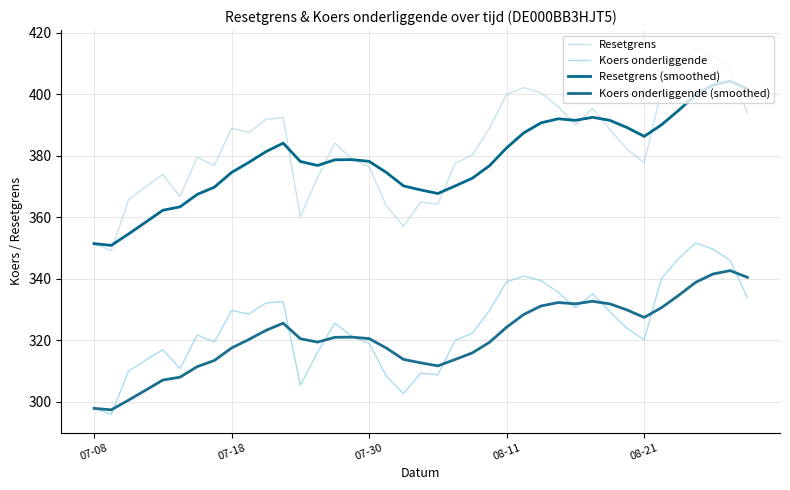

What is the maximum value for Koers onderliggende (smoothed)?

342.6